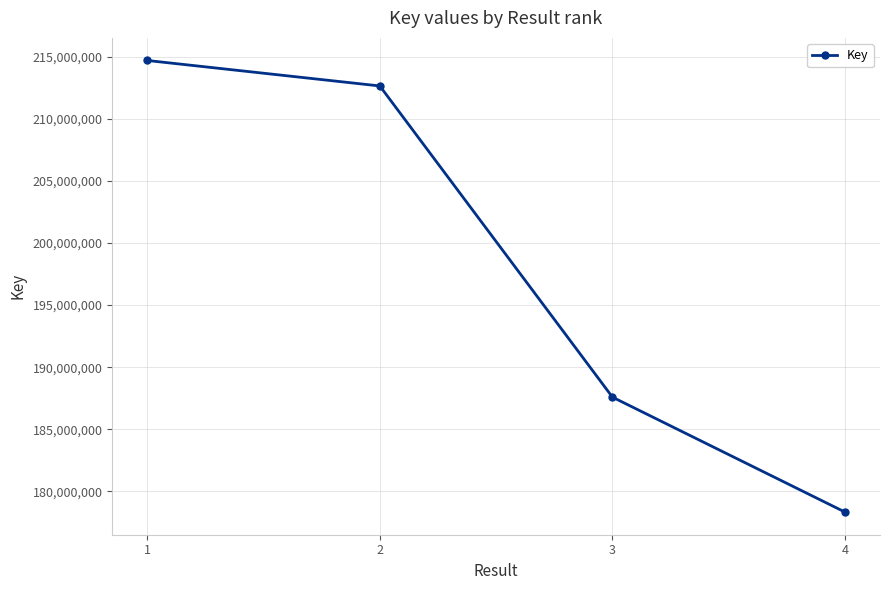

List the labels in order of value, smallest first.

4, 3, 2, 1